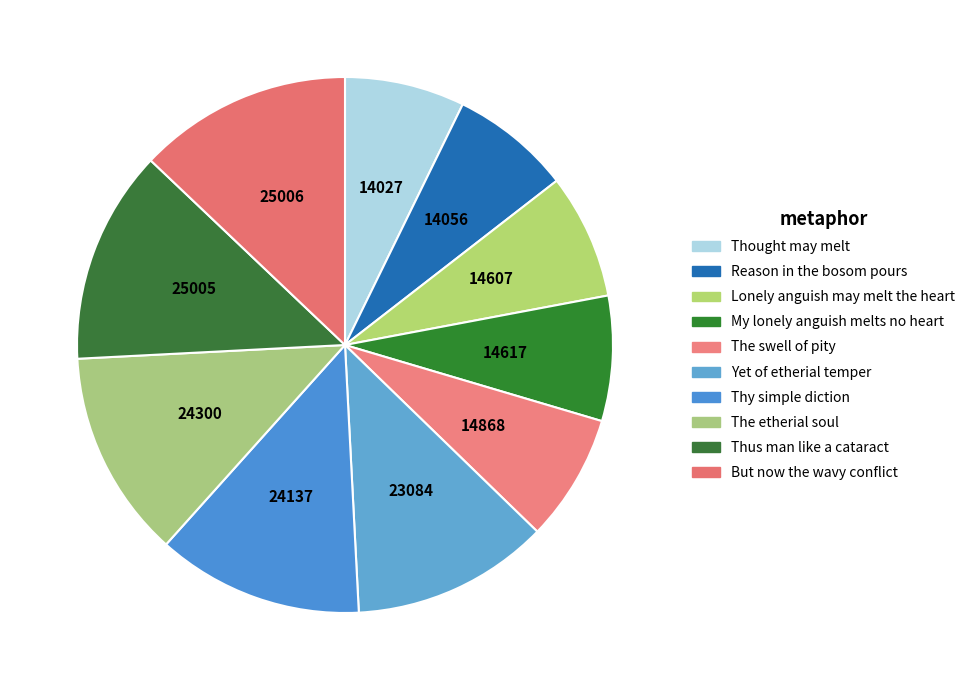

To the nearest percent, what is the difference between the largest and smallest slice percentages?

6%